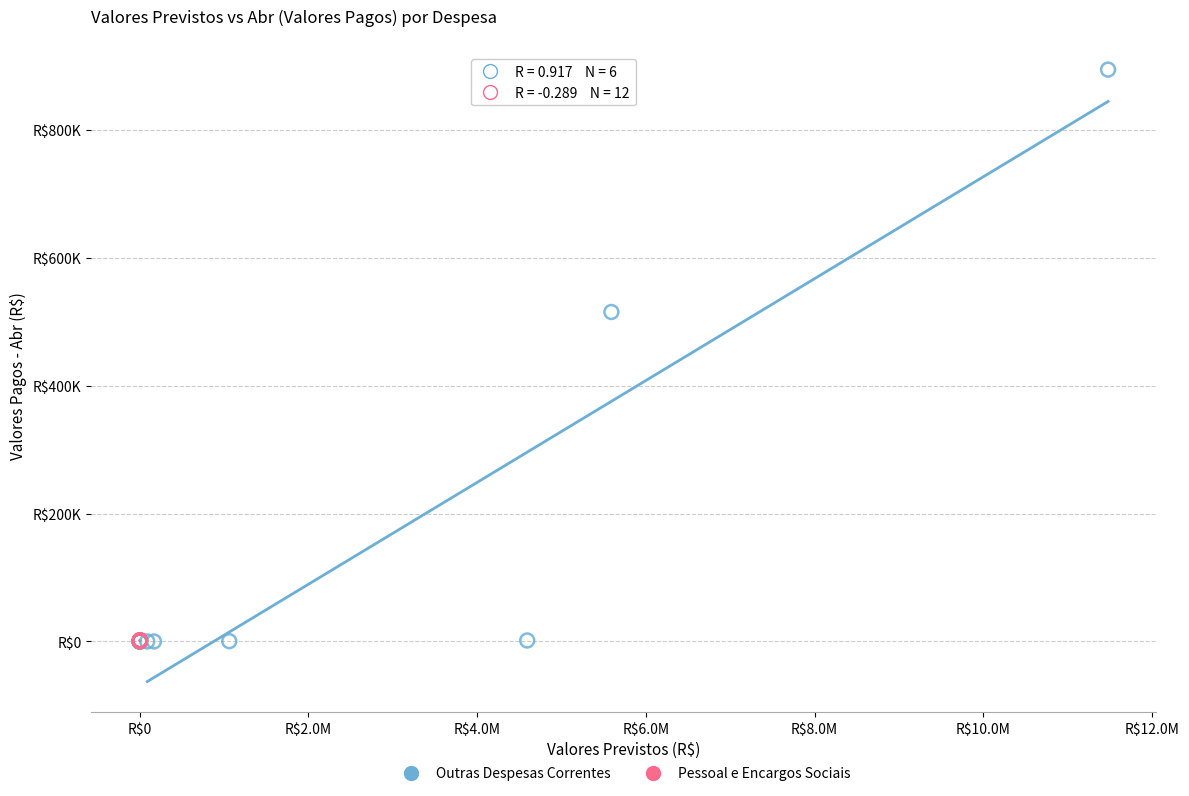

What are all the series names shown in the legend?

Outras Despesas Correntes, Pessoal e Encargos Sociais